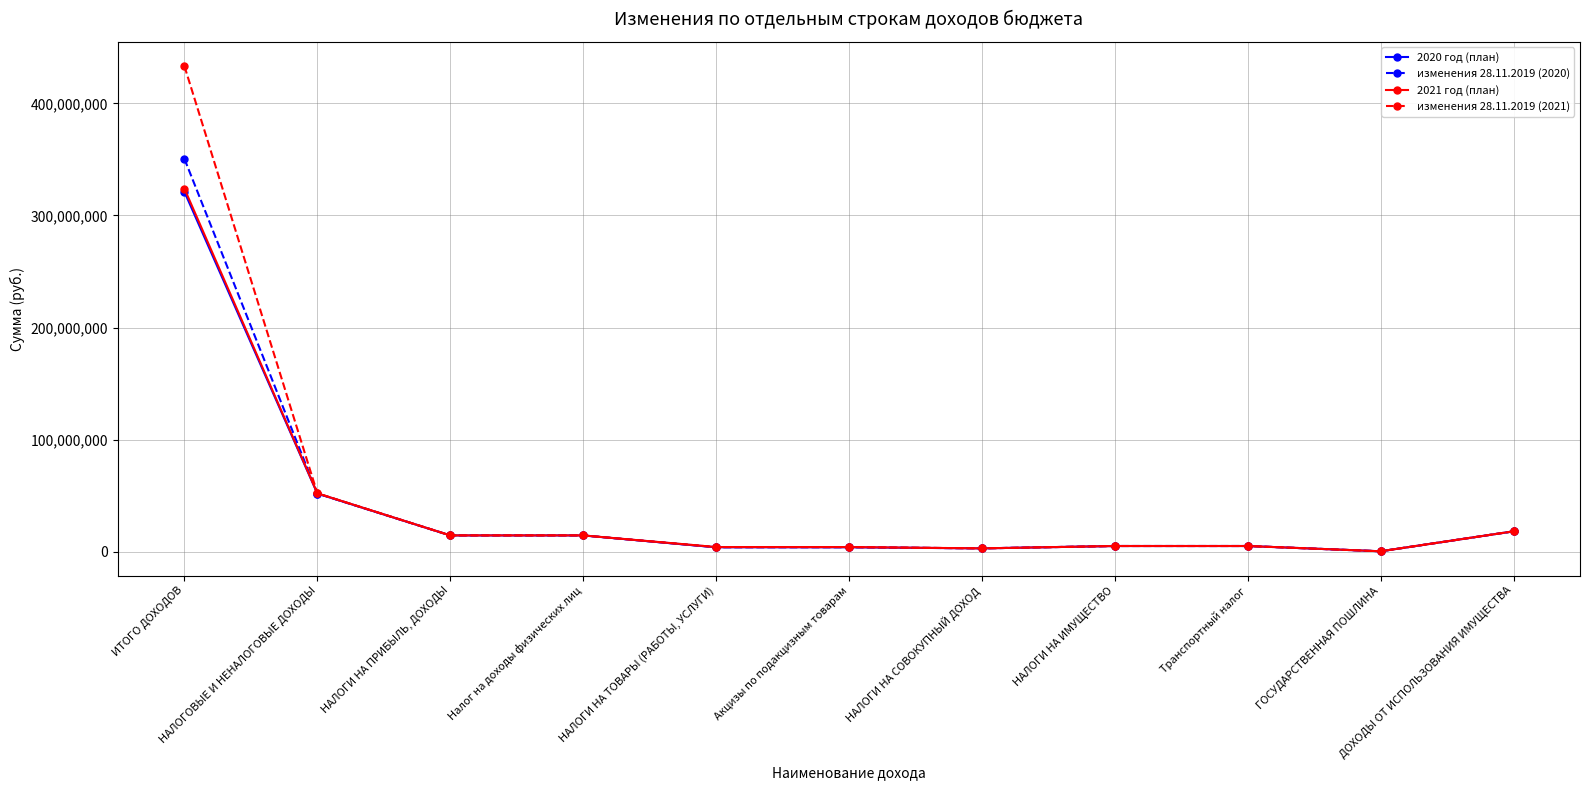

How many series are shown in this chart?

4